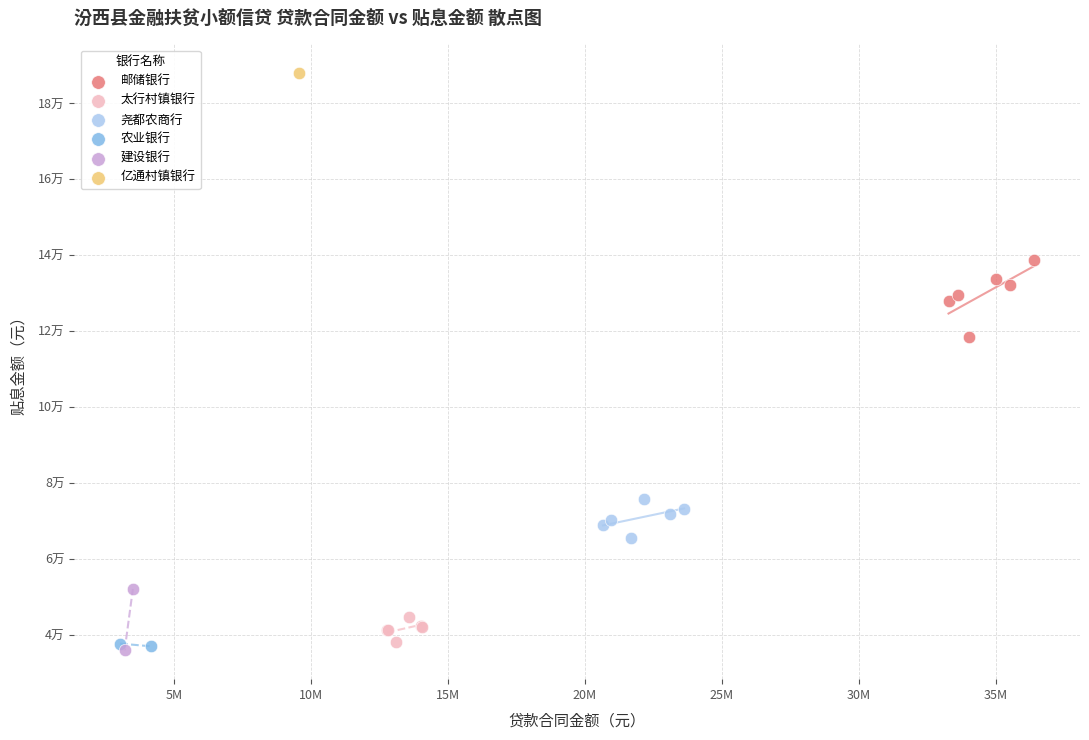

What are all the series names shown in the legend?

邮储银行, 太行村镇银行, 尧都农商行, 农业银行, 建设银行, 亿通村镇银行